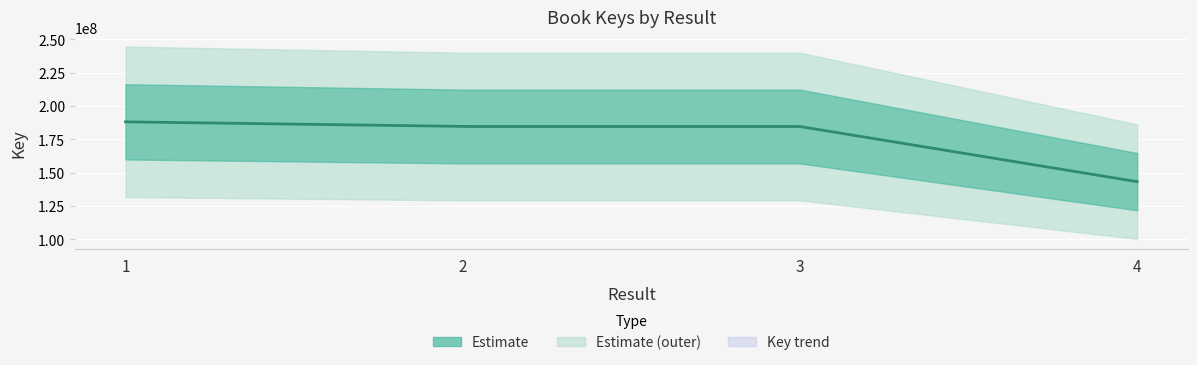

Is it true that the value at 3 is 184527270?

True